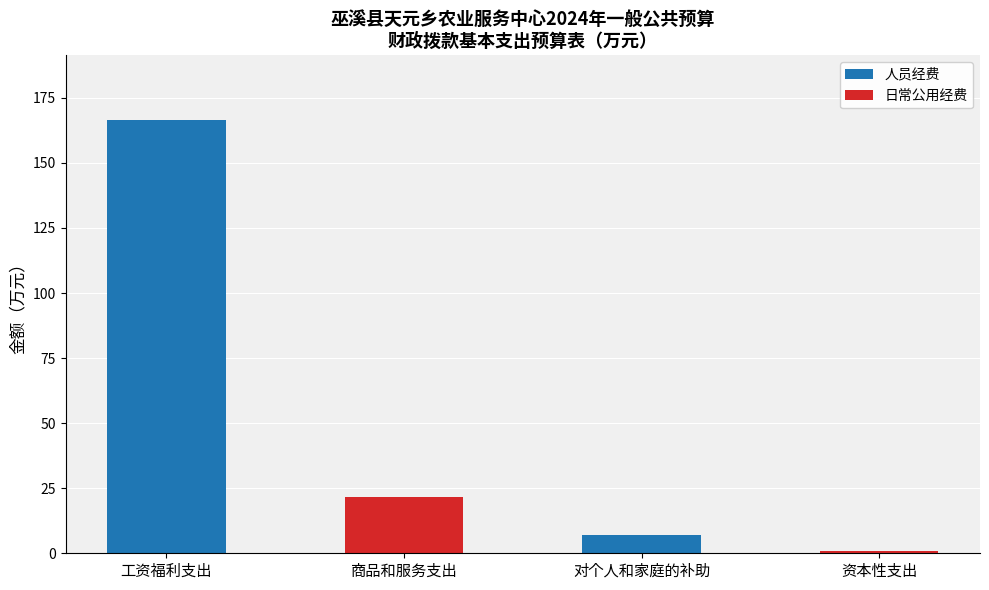

What is the maximum value for 人员经费?

166.4